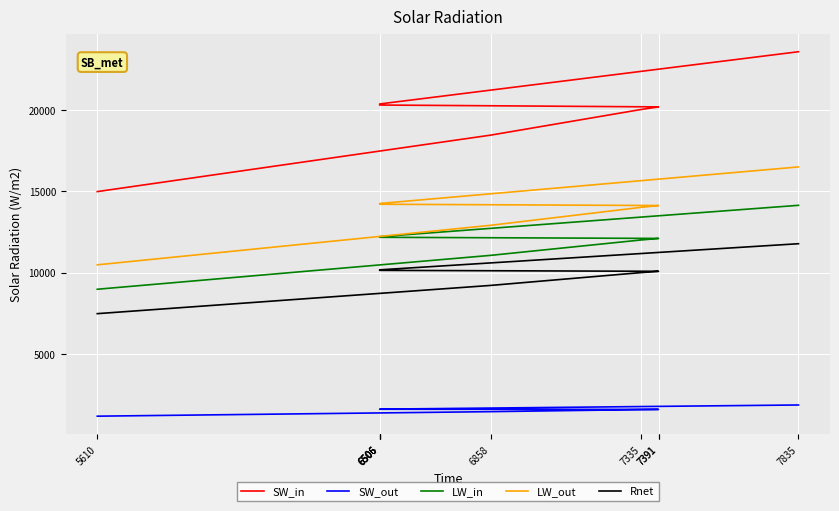

What is the difference between the maximum and minimum values in the LW_in series?

5152.2